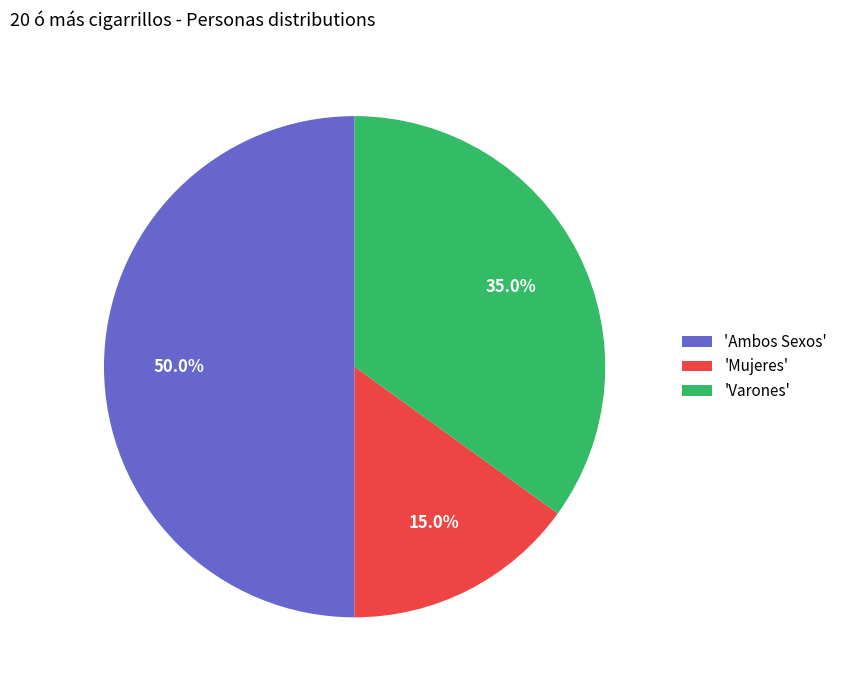

Which slice is the smallest?

'Mujeres'